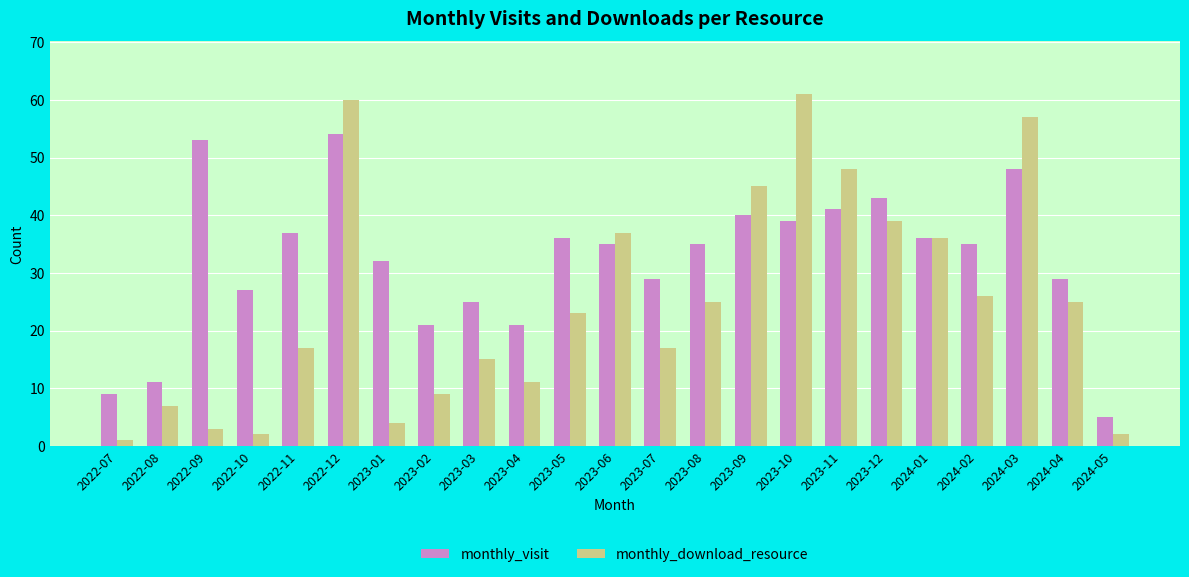

Reading left to right, what are all the values shown in this chart?

monthly_visit: 9	11	53	27	37	54	32	21	25	21	36	35	29	35	40	39	41	43	36	35	48	29	5
monthly_download_resource: 1	7	3	2	17	60	4	9	15	11	23	37	17	25	45	61	48	39	36	26	57	25	2